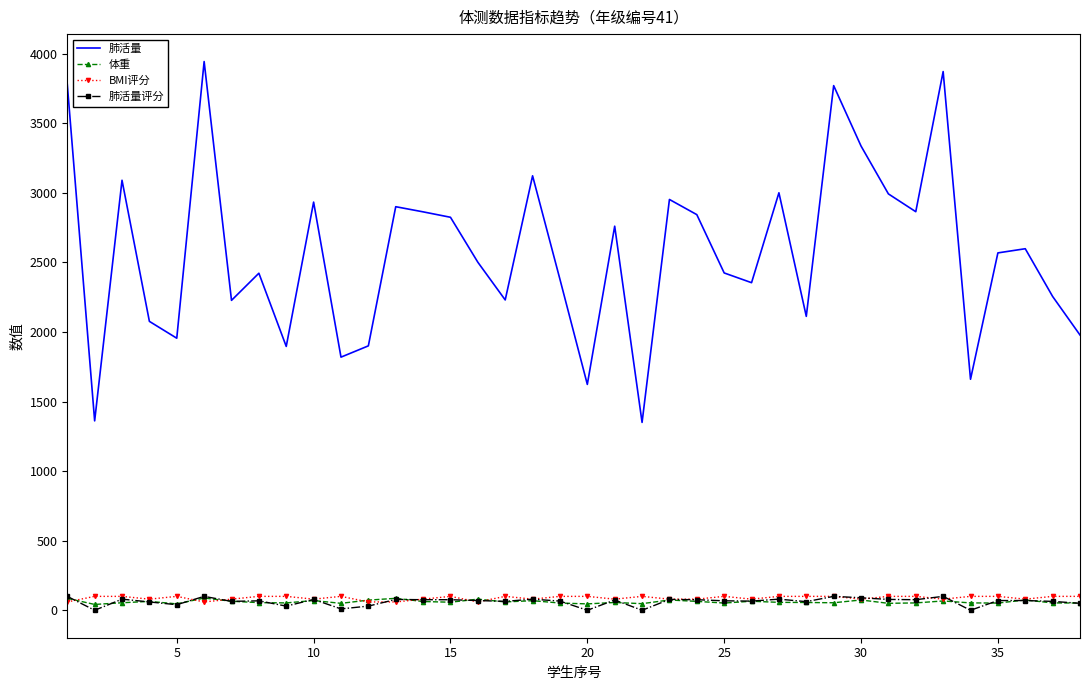

Which series has the largest total across all categories?

肺活量